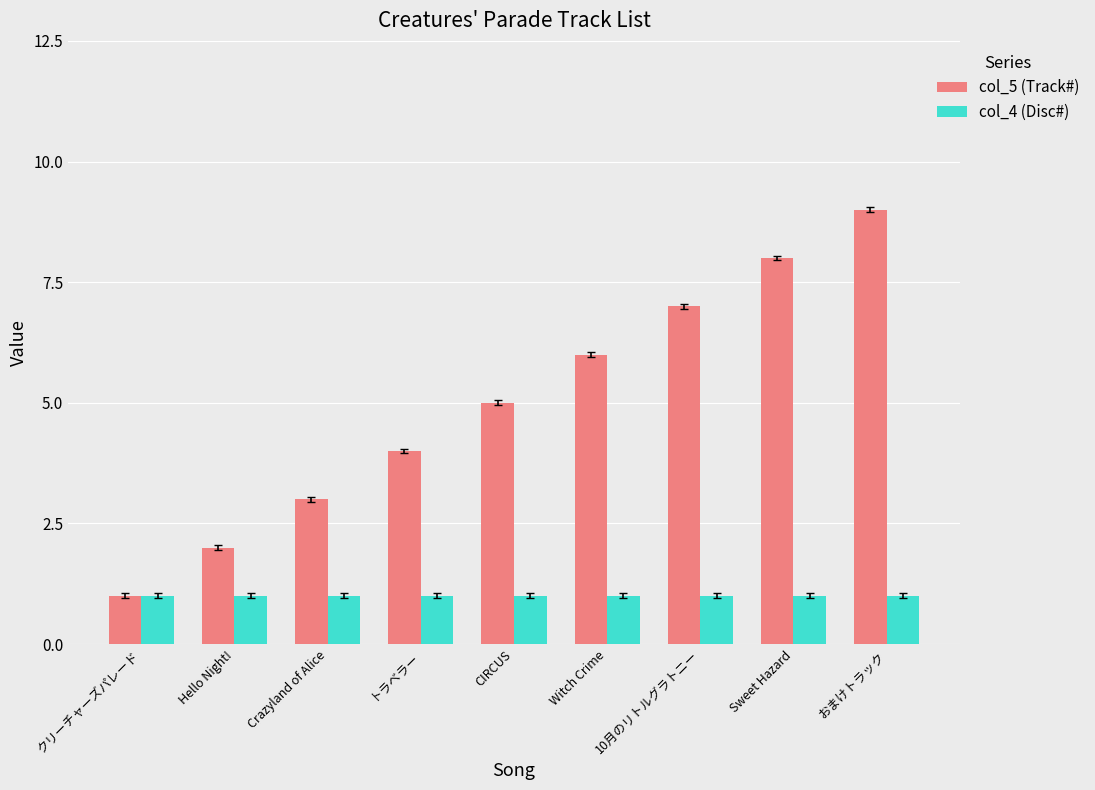

Which series has the largest range (max minus min)?

col_5 (Track#)